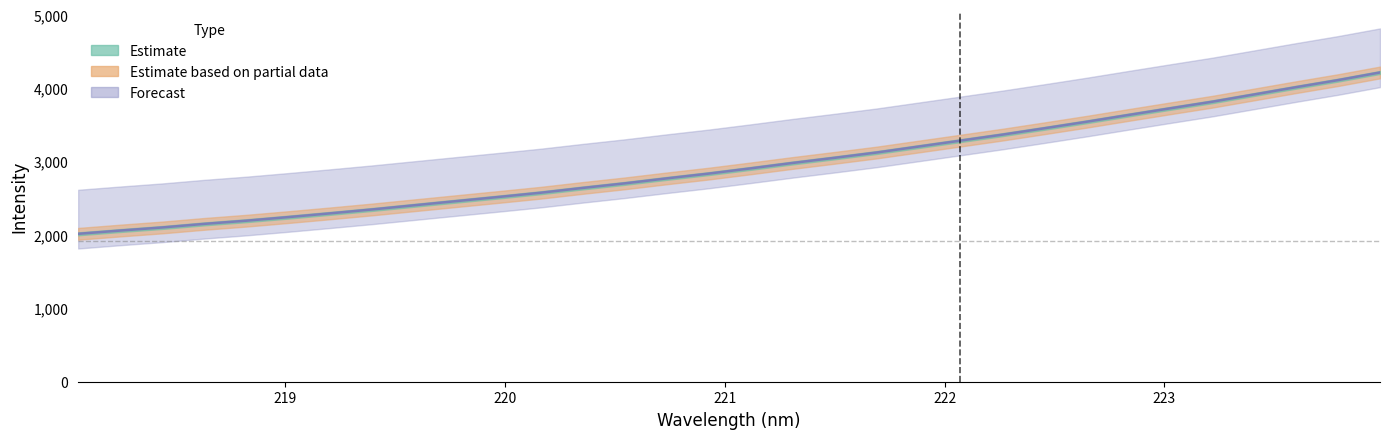

What is the difference between the maximum and minimum values?

2198.6